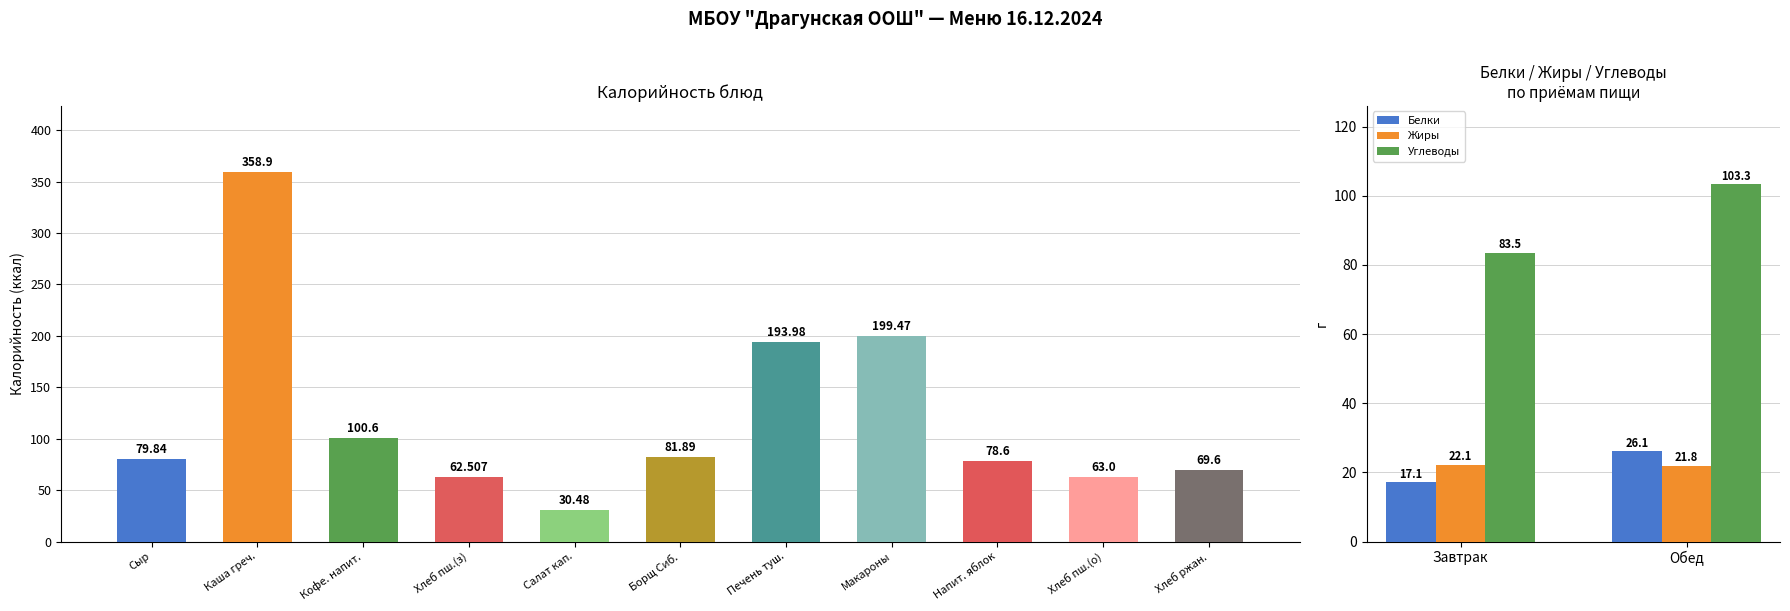

What is the sum of all Углеводы values?

186.7